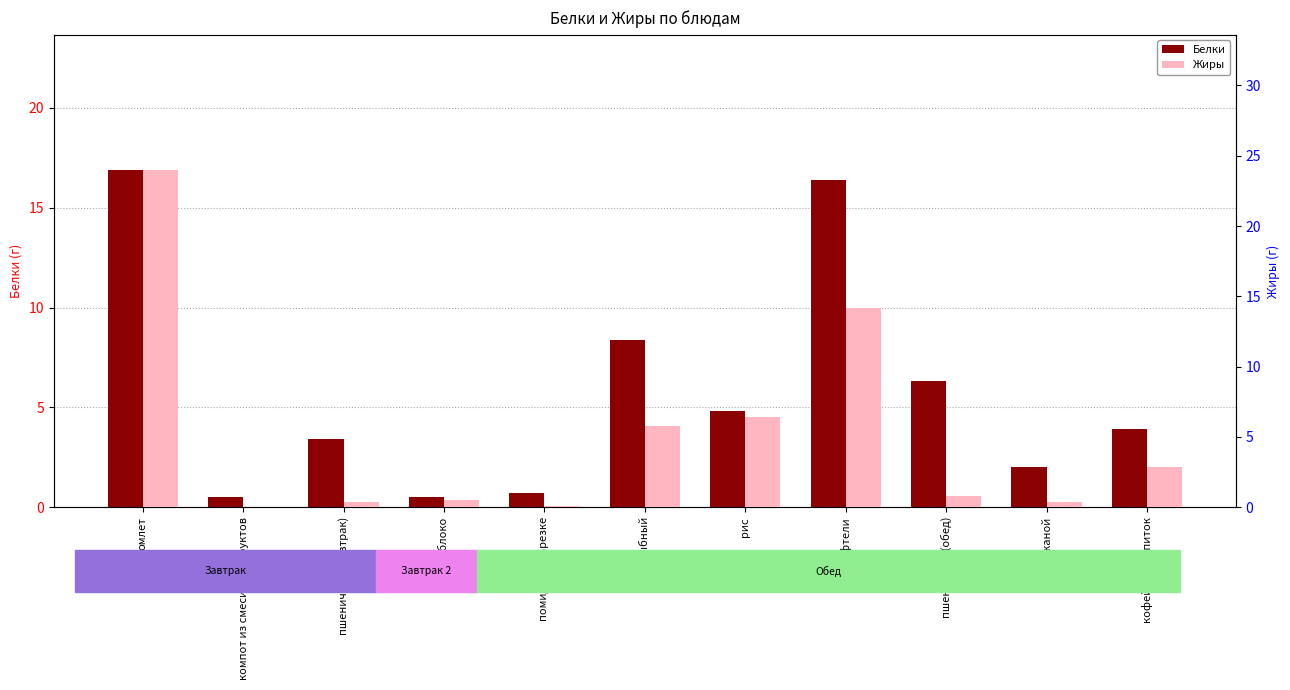

At яблоко, list the series in order from largest to smallest.

Белки, Жиры